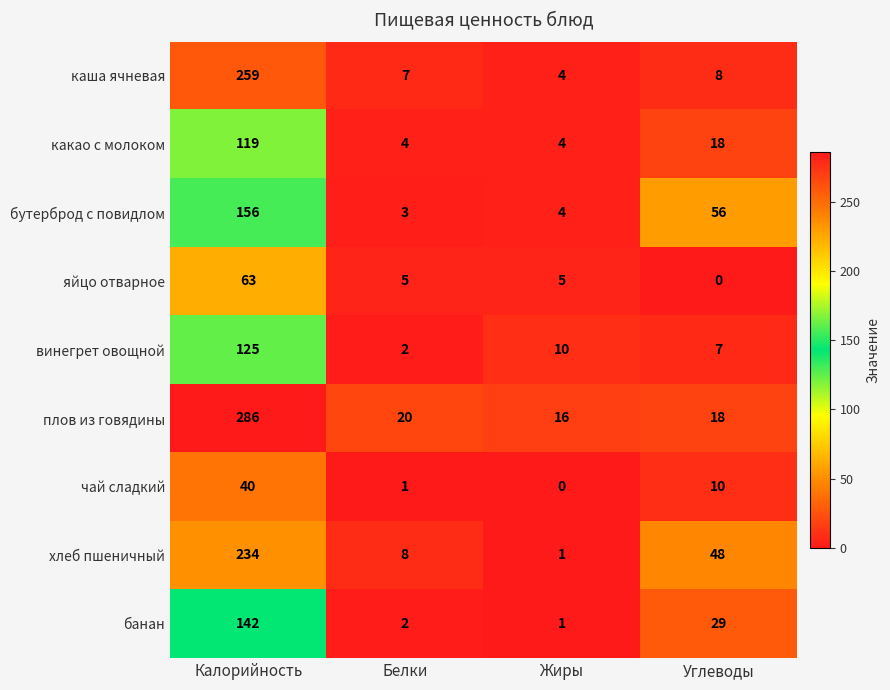

Rank the series by their maximum value, from lowest to highest.

чай сладкий, яйцо отварное, какао с молоком, винегрет овощной, банан, бутерброд с повидлом, хлеб пшеничный, каша ячневая, плов из говядины